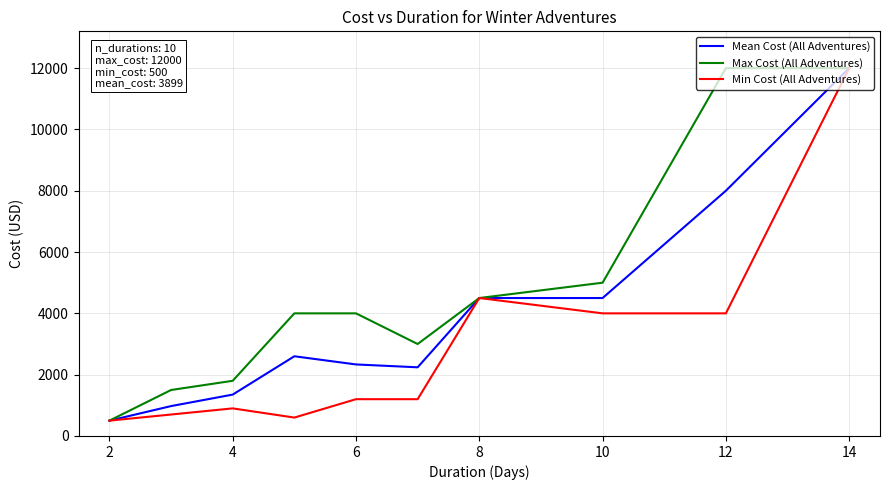

Rank the series by their average value, from highest to lowest.

Max Cost (All Adventures), Mean Cost (All Adventures), Min Cost (All Adventures)